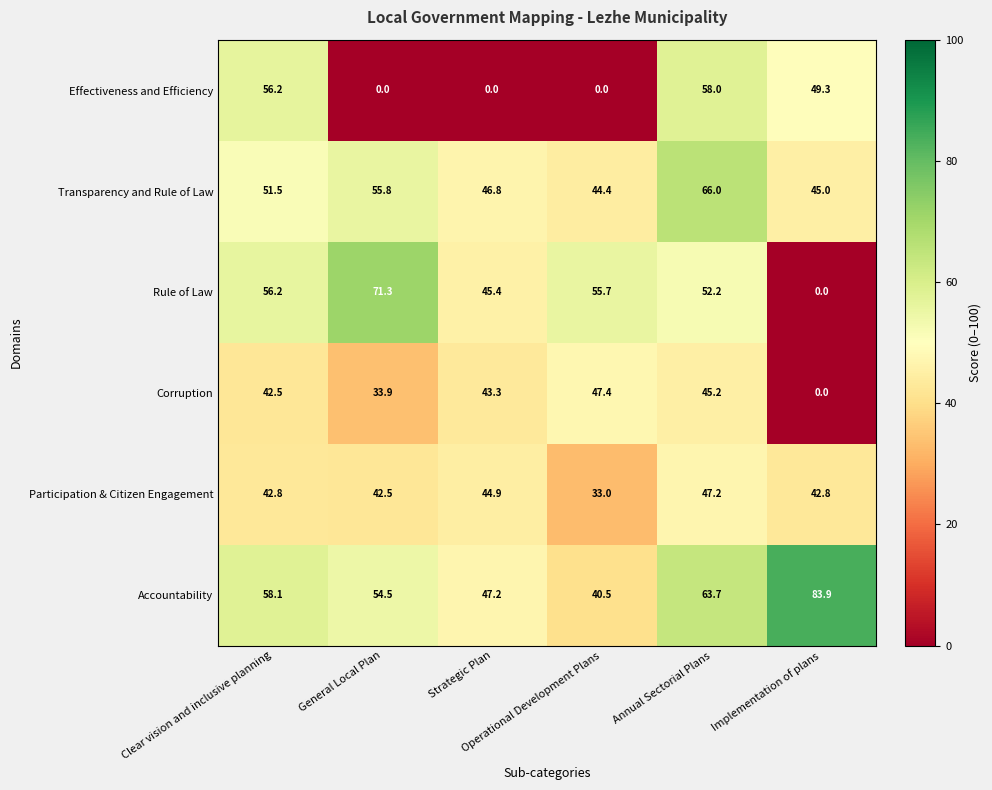

Rank the series by their maximum value, from highest to lowest.

Accountability, Rule of Law, Transparency and Rule of Law, Effectiveness and Efficiency, Corruption, Participation & Citizen Engagement